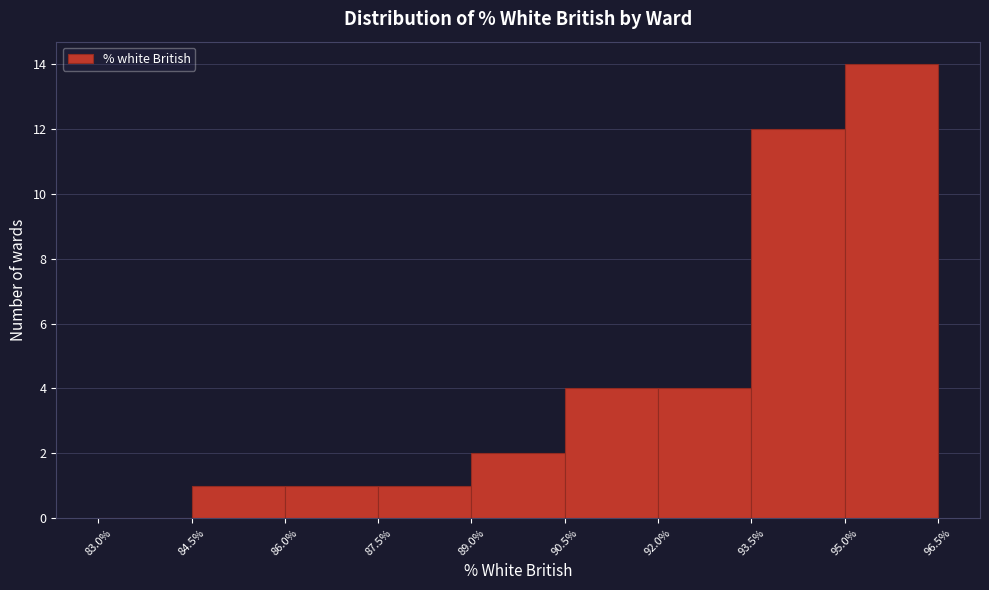

Which range on the x-axis has the tallest bar?

95.0% to 96.5%